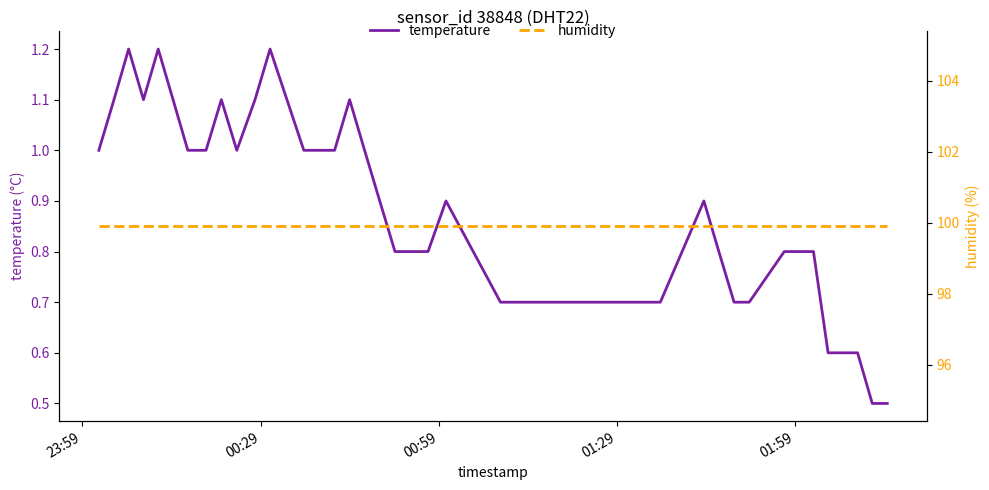

True or false: temperature has more than 1 interior local peaks.

True